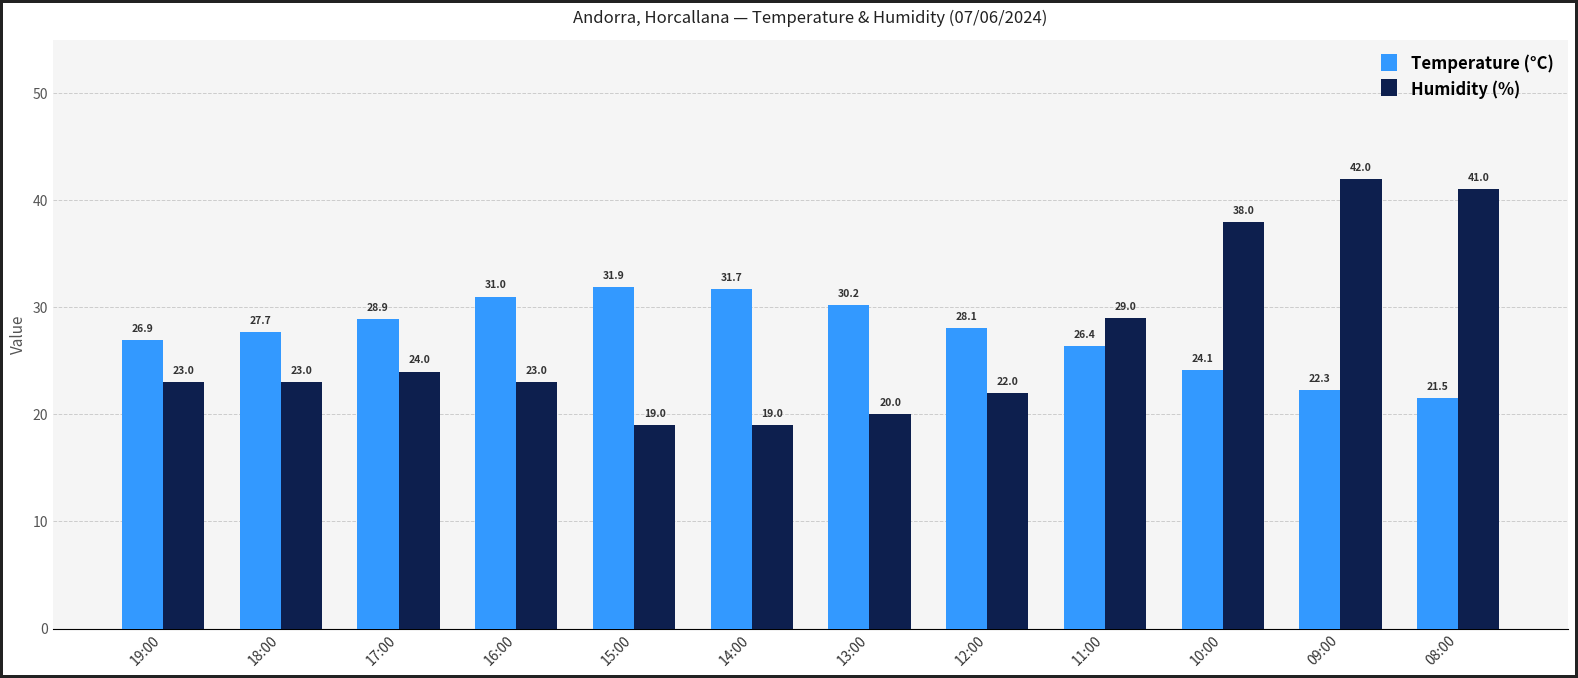

Reading right to left, extract all data points from this chart.

Temperature (°C): 08:00=21.5	09:00=22.3	10:00=24.1	11:00=26.4	12:00=28.1	13:00=30.2	14:00=31.7	15:00=31.9	16:00=31.0	17:00=28.9	18:00=27.7	19:00=26.9
Humidity (%): 08:00=41.0	09:00=42.0	10:00=38.0	11:00=29.0	12:00=22.0	13:00=20.0	14:00=19.0	15:00=19.0	16:00=23.0	17:00=24.0	18:00=23.0	19:00=23.0